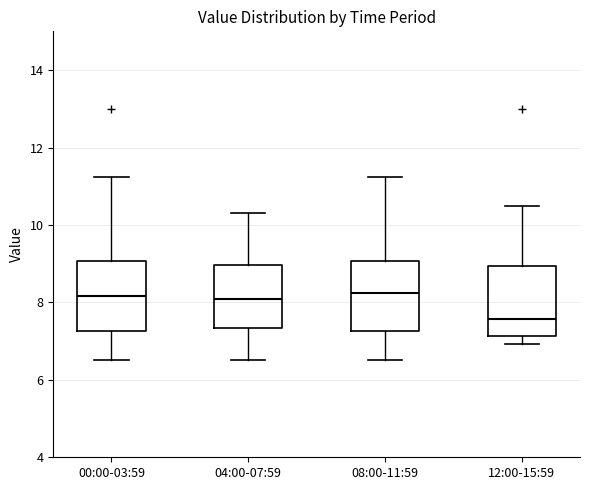

Reading left to right, read every box against the y-axis: the position of its median line, the range the box covers, and the ends of its whiskers. The values are not printed on the chart, so give them approximately, as read against the axis.

00:00-03:59: median 8.2, box 7.2 to 9.0, whiskers 6.6 to 11.2
04:00-07:59: median 8.2, box 7.4 to 9.0, whiskers 6.6 to 10.4
08:00-11:59: median 8.2, box 7.2 to 9.0, whiskers 6.6 to 11.2
12:00-15:59: median 7.6, box 7.2 to 9.0, whiskers 7.0 to 10.6